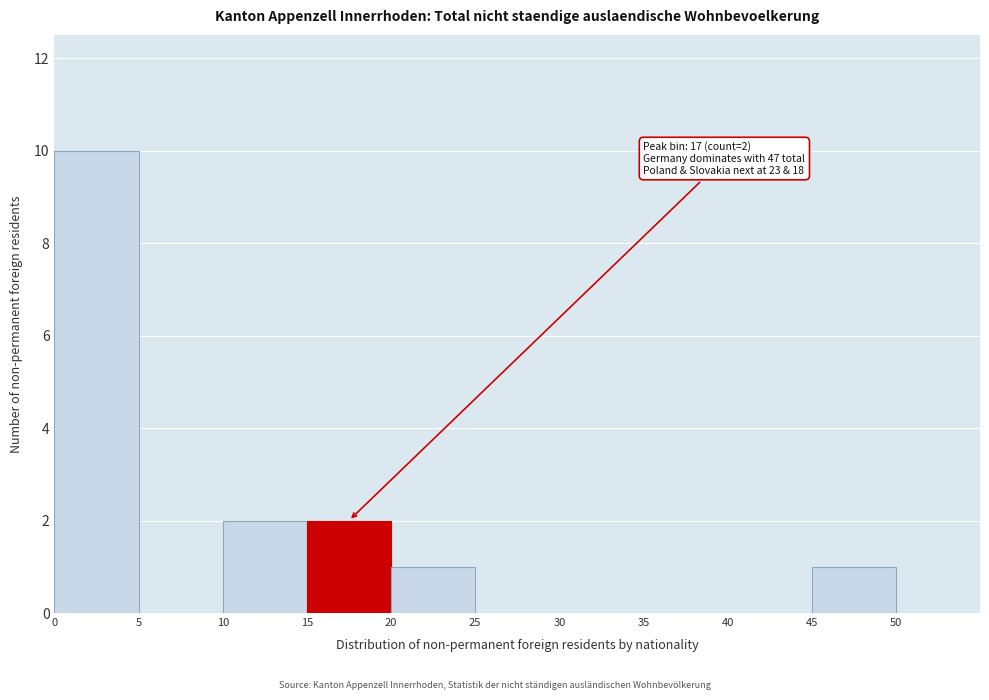

Which range on the x-axis has the tallest bar?

0 to 5